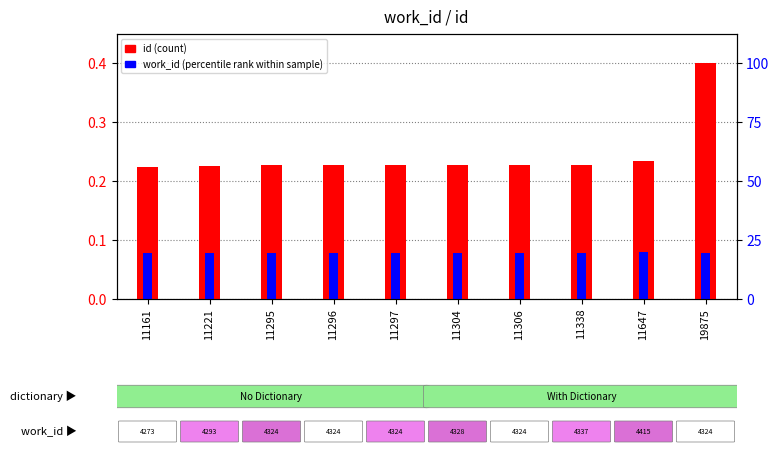

True or false: id (count) has a value of 0.2 at 11221.

True